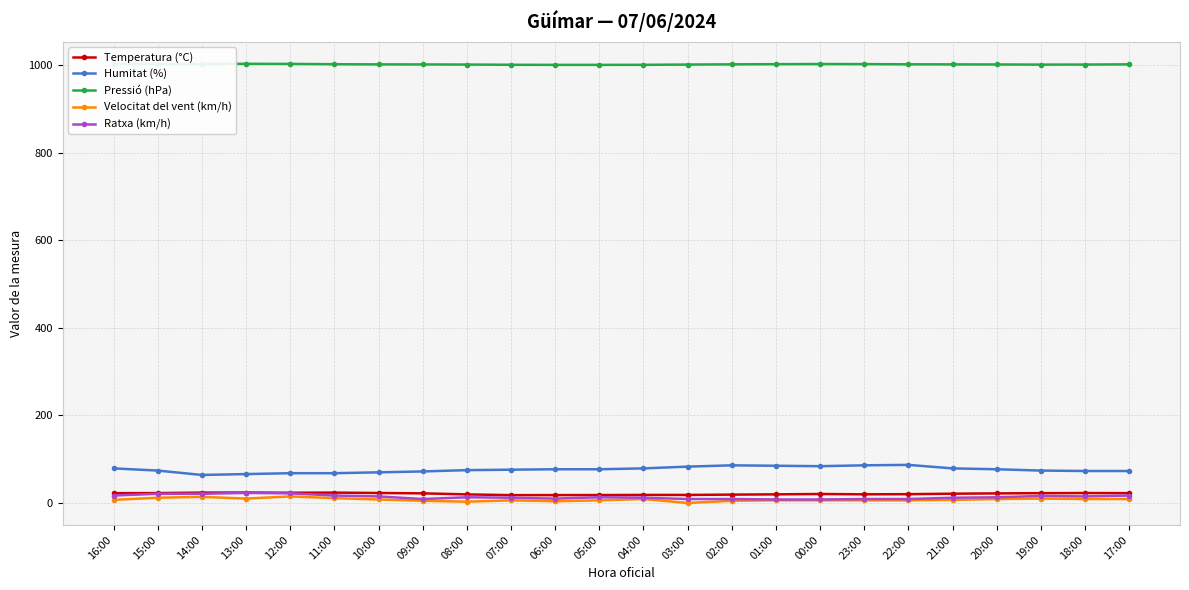

What is the label of the 19th point from the right?

11:00